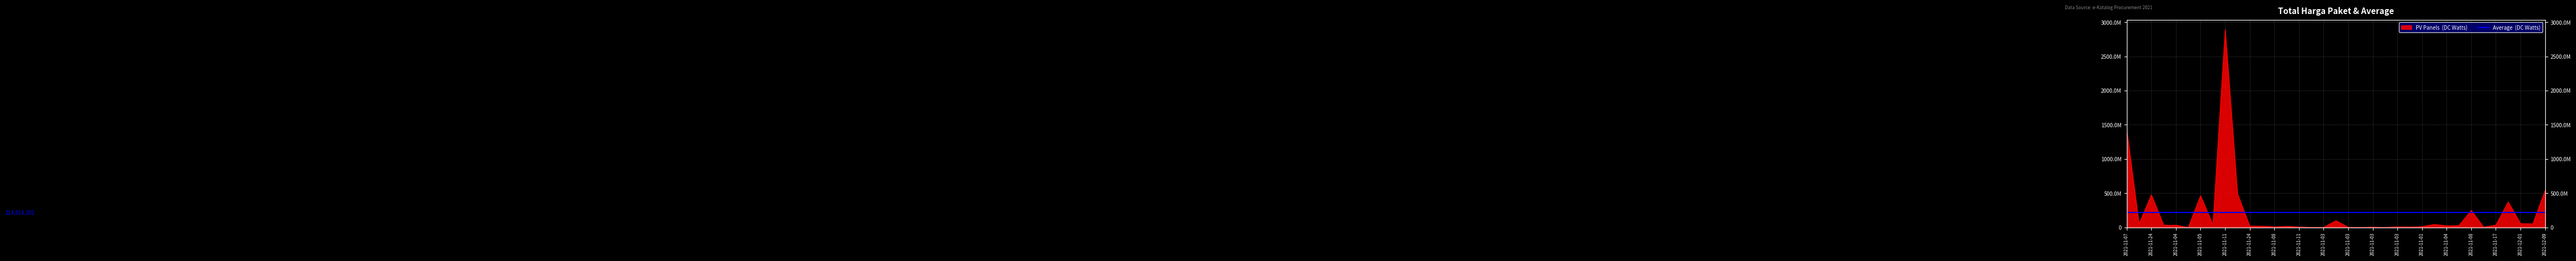

Where is the data nearest to the value 1446100000?

2021-11-07